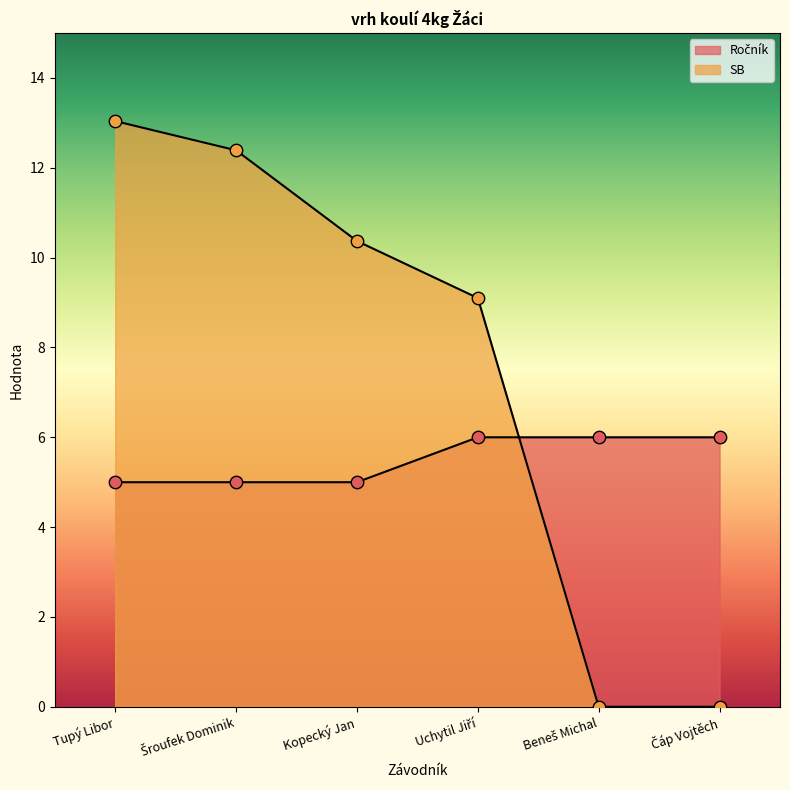

What are all the series names shown in the legend?

Ročník, SB